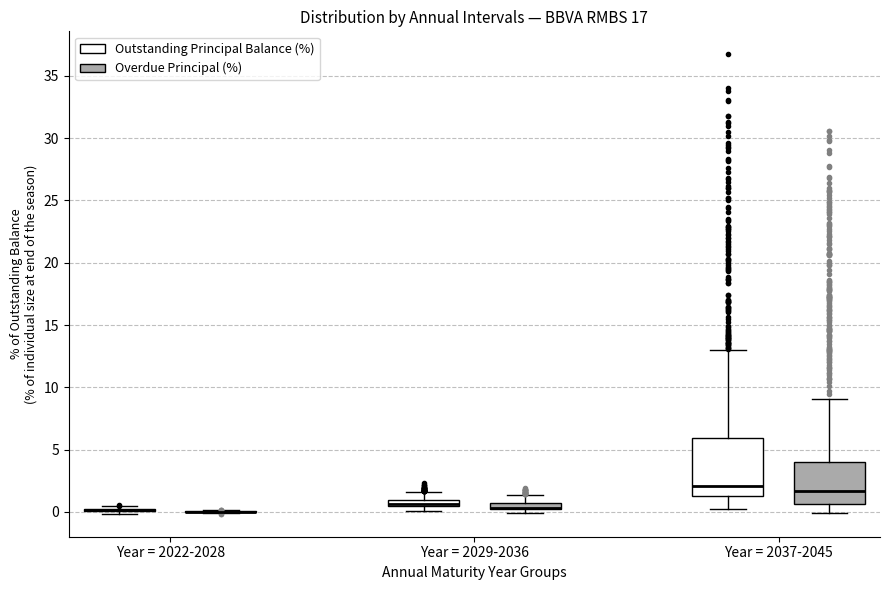

Comparing the boxes themselves (not the whiskers), which one is the tallest?

Year = 2037-2045 (Outstanding Principal Balance (%))